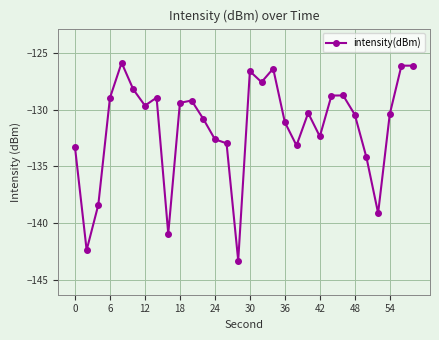

What is the value of the 27th point from the left?

-139.1